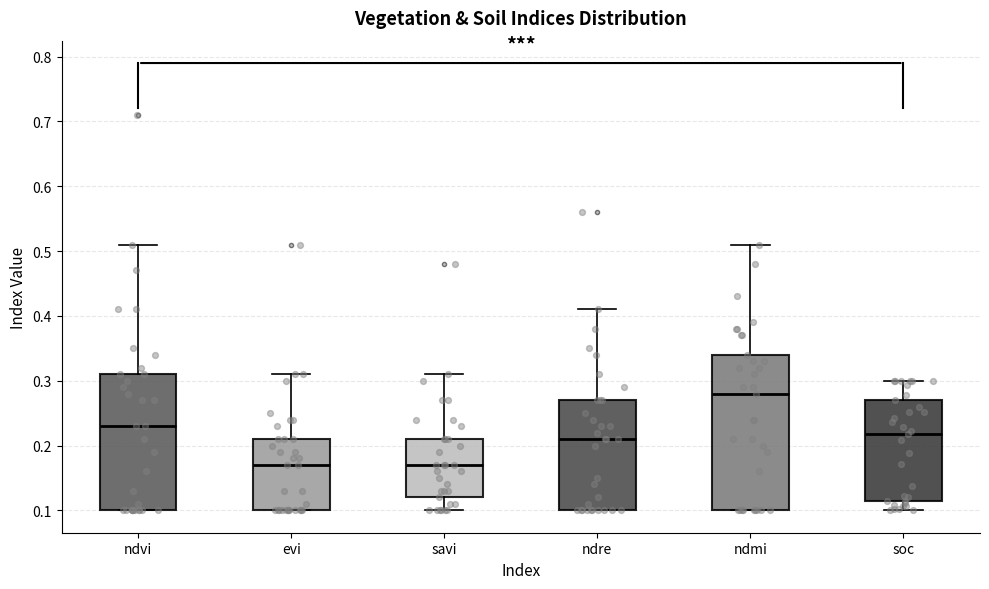

Where does the upper whisker of the box for savi end on the y-axis? The values are not printed on the chart, so give them approximately, as read against the axis.

0.31